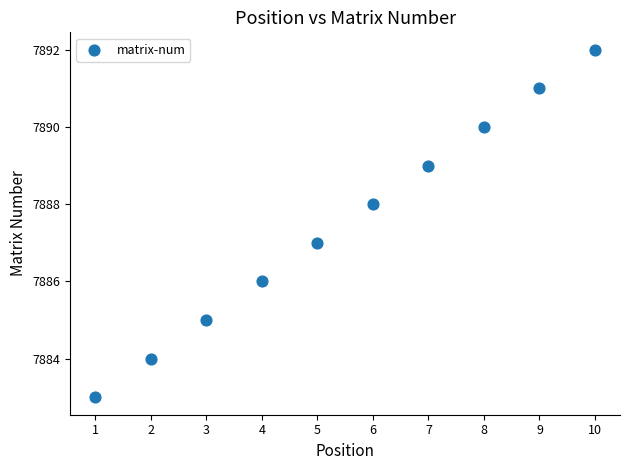

What is the average Y value?

7888